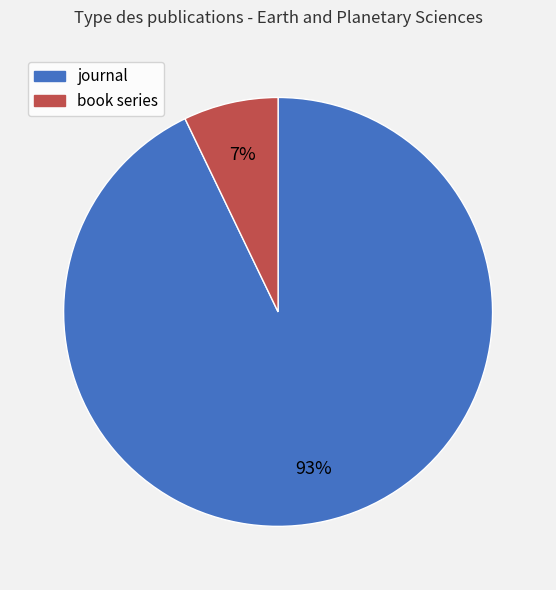

Does any single category account for the majority?

Yes